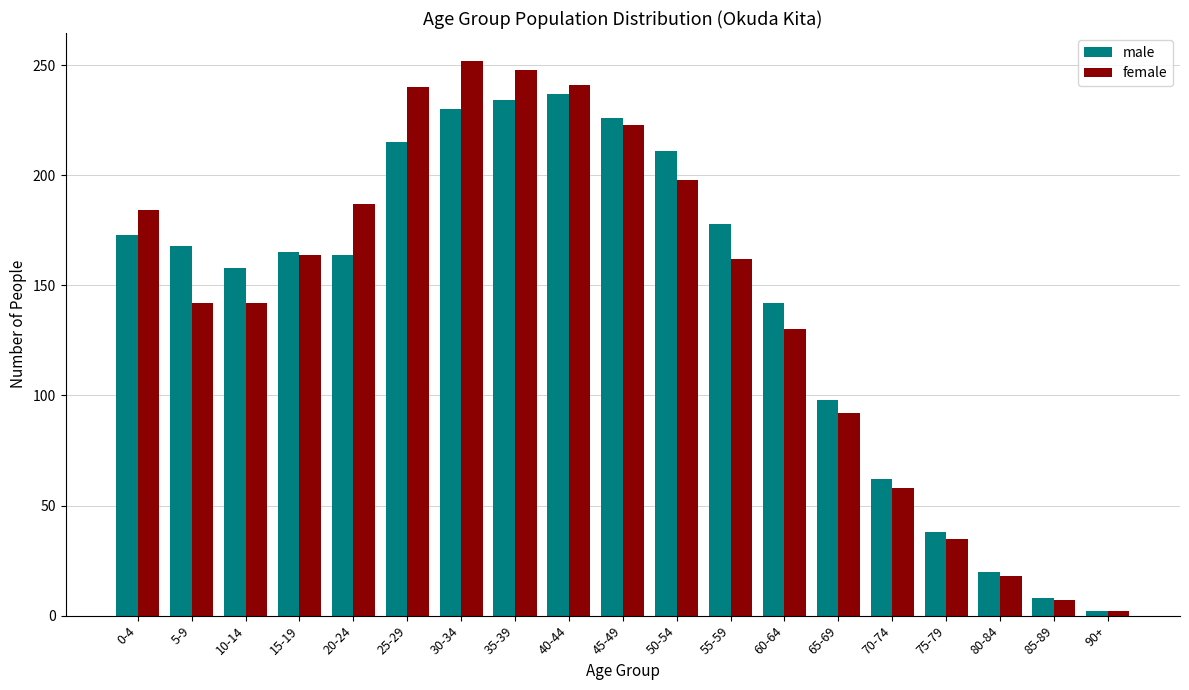

Is it true that male equals 115 at 40-44?

False